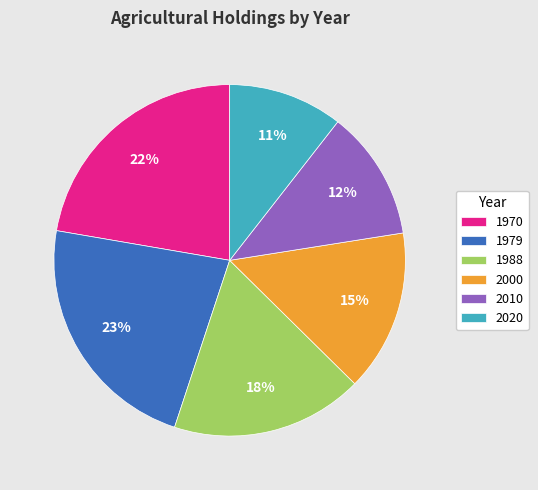

Between 2000 and 1988, which is larger?

1988